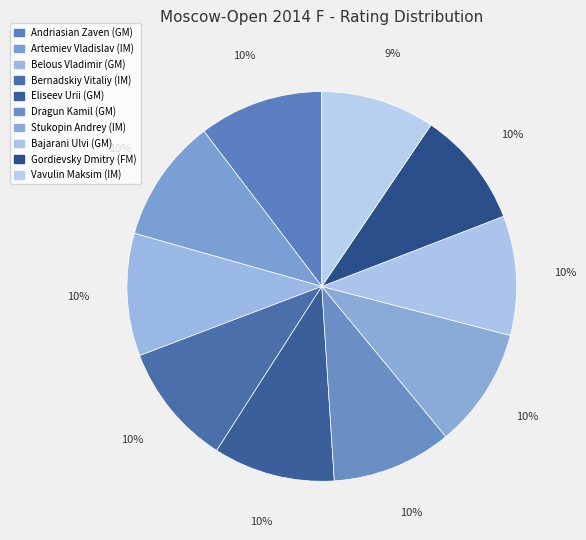

How many segments does this pie chart have?

10